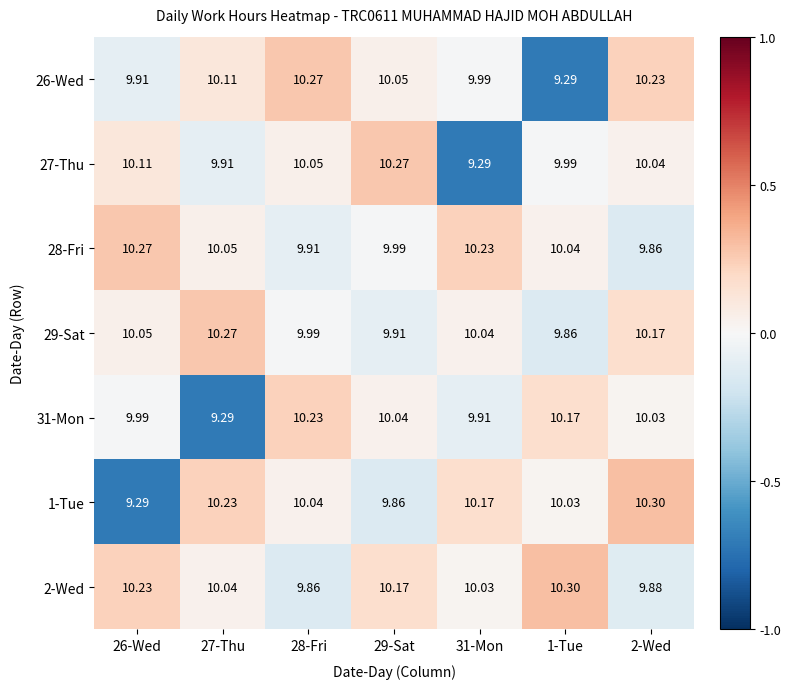

Is the value of 28-Fri at 27-Thu greater than the value of 31-Mon at 28-Fri?

No